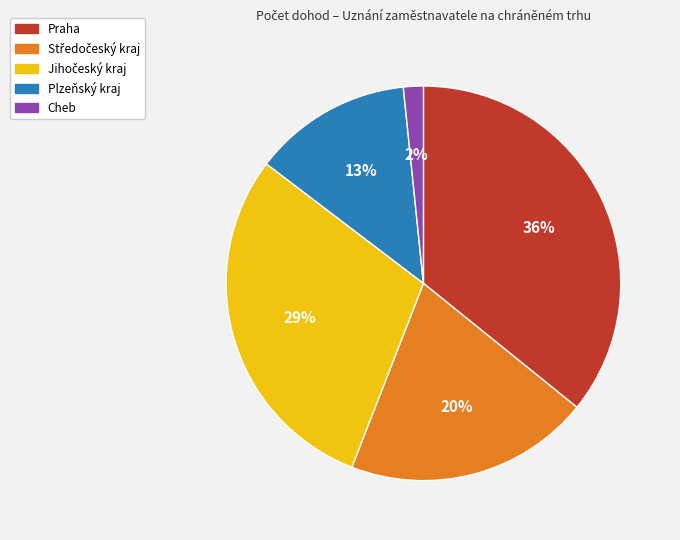

To the nearest percent, what percentage of the pie is Cheb?

2%